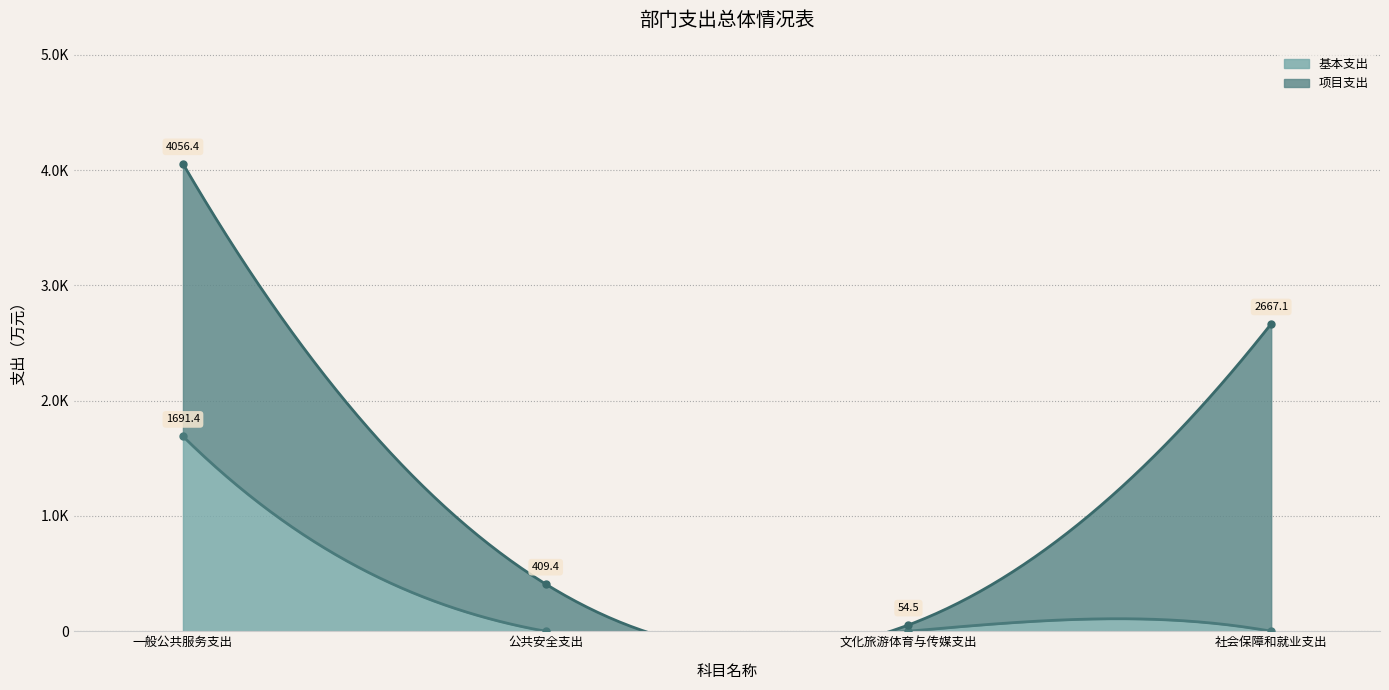

At which label is 基本支出 closest to 845?

公共安全支出